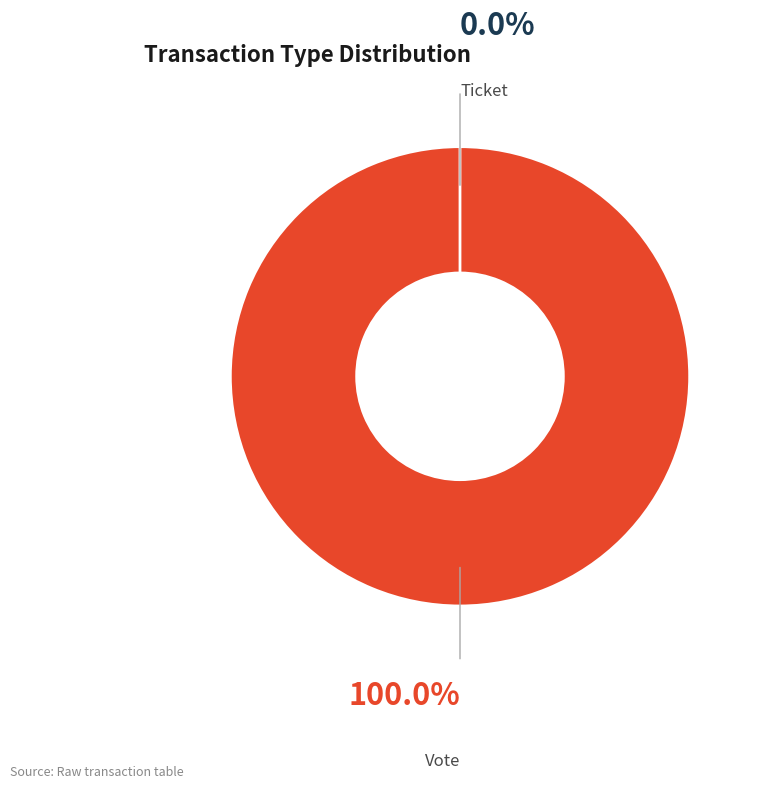

Does any single category account for the majority?

Yes